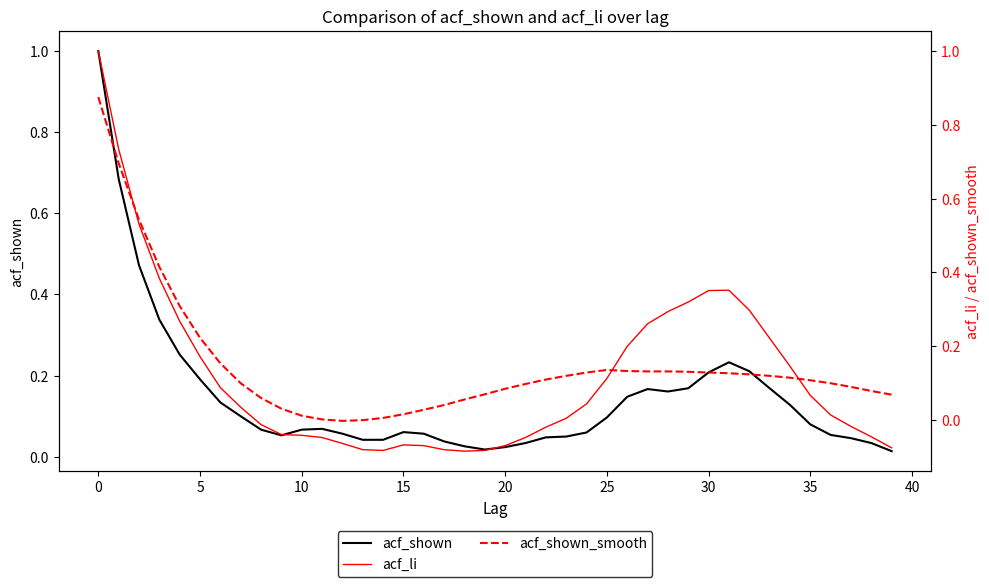

What is the spread (max minus min) of values at 15?

0.1